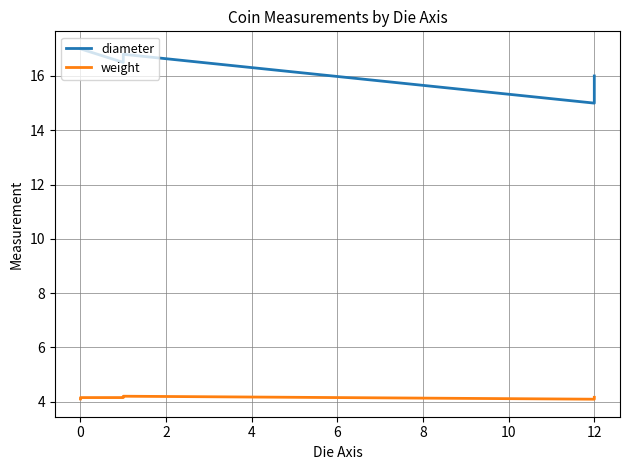

What is the label of the 5th point from the right?

2